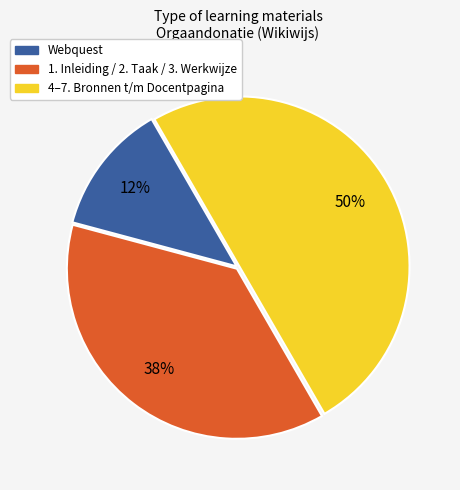

To the nearest percent, what percentage of the pie is 4–7. Bronnen t/m Docentpagina?

50%